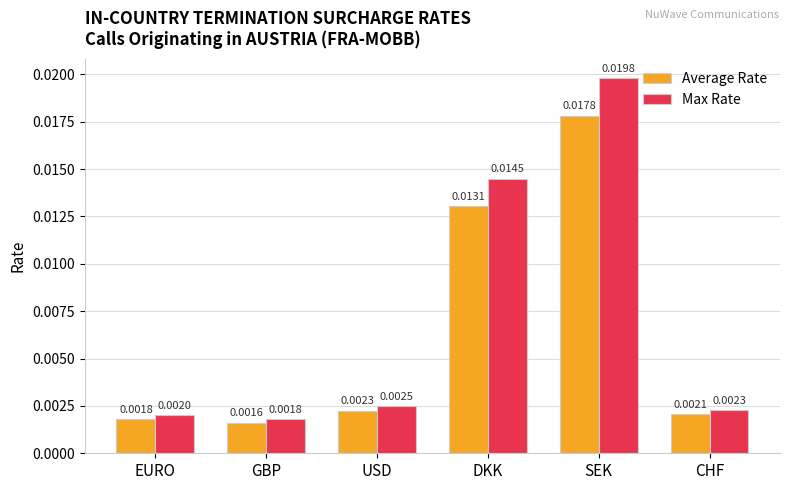

At which label is Max Rate closest to 0?

GBP